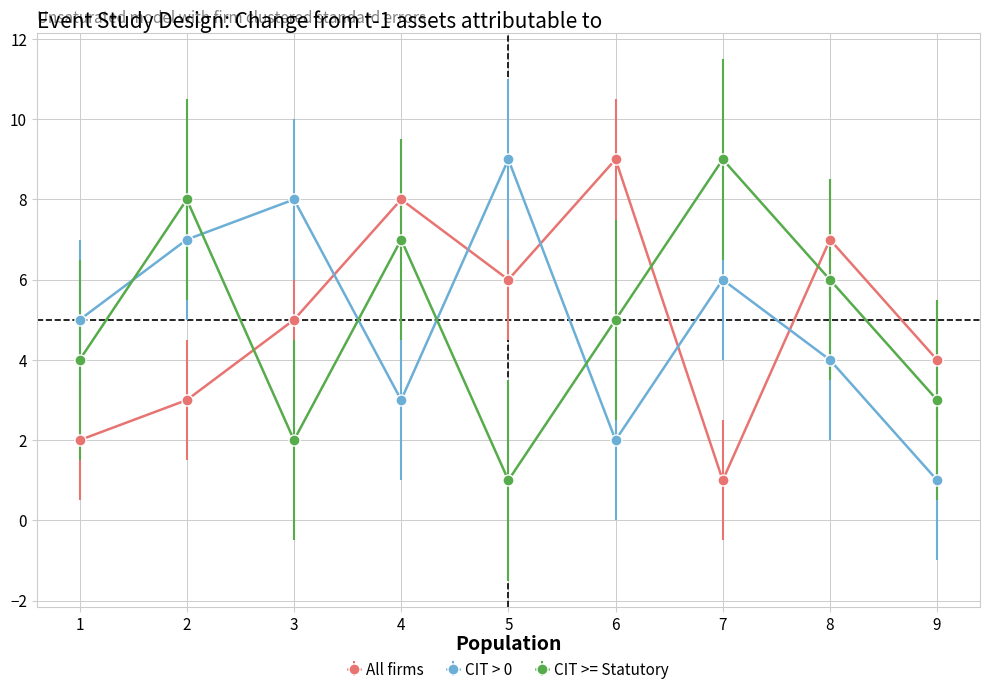

The value of CIT > 0 at 8 is 1. True or false?

False